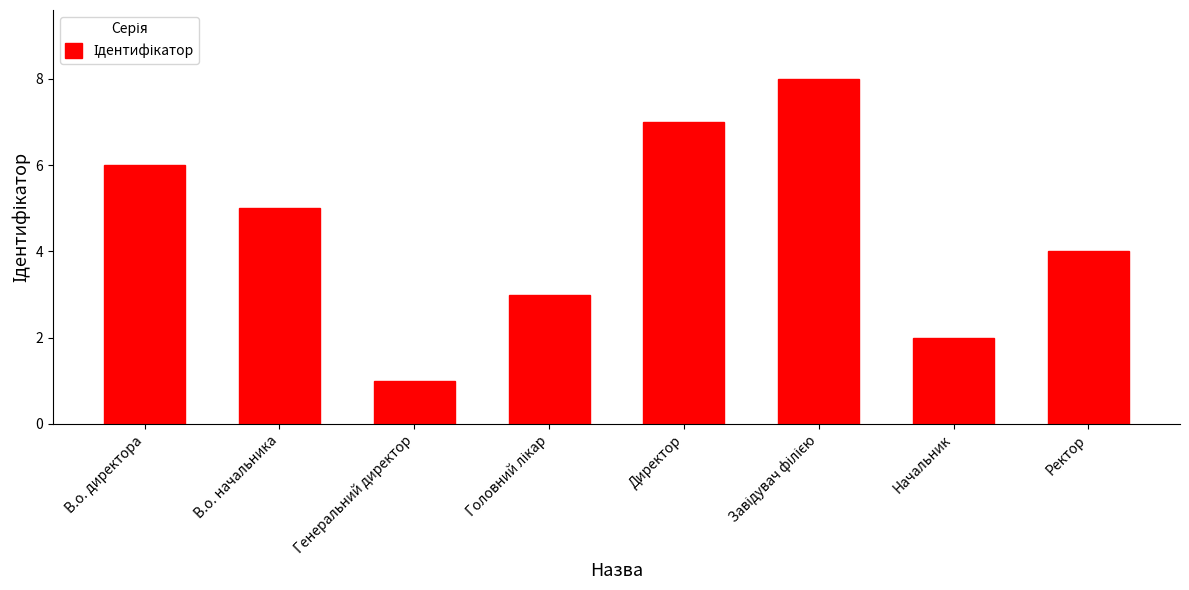

What is the value of the 5th bar from the left?

7